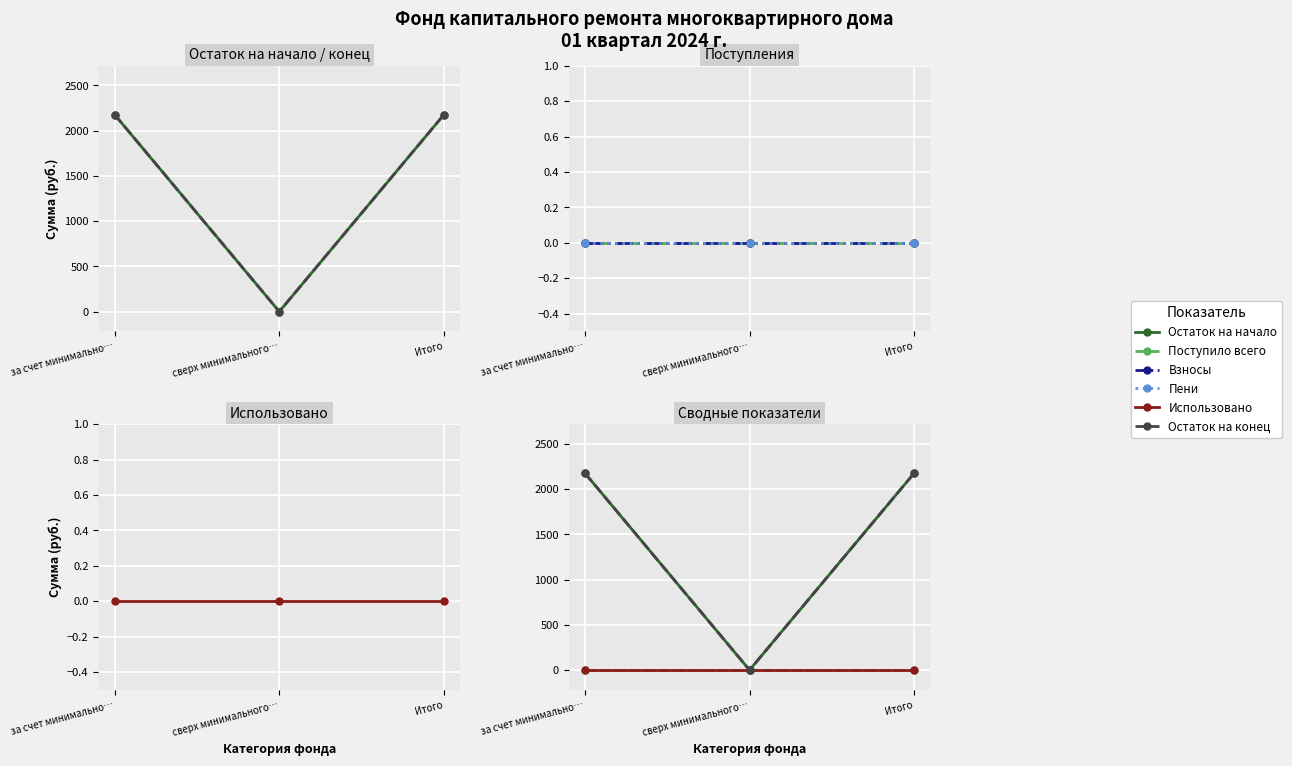

Which series changed the most between сверх минимального… and Итого?

Остаток на начало